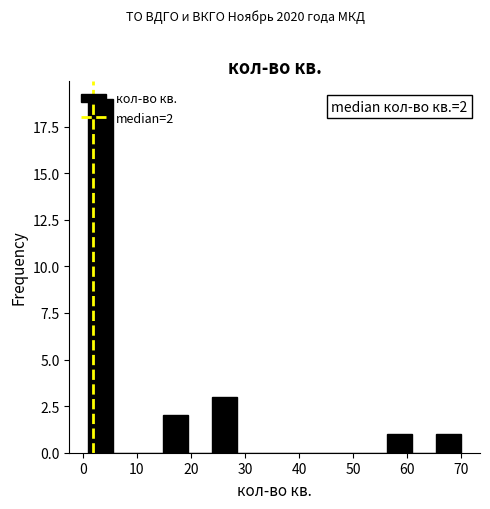

Over which range of the x-axis is the bar tallest?

1.0 to 5.6